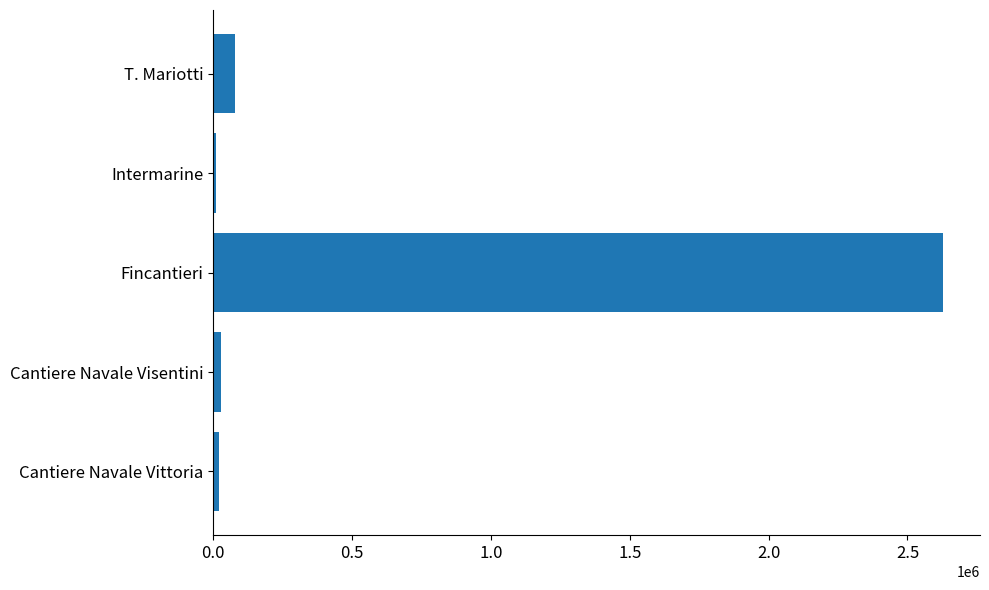

How many series are shown in this chart?

1